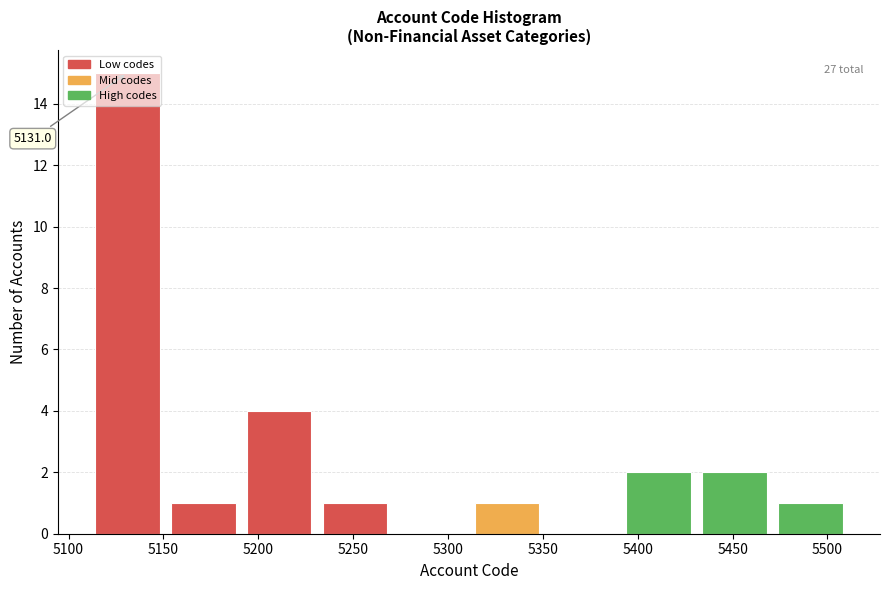

Which range on the x-axis has the tallest bar?

5111 to 5151